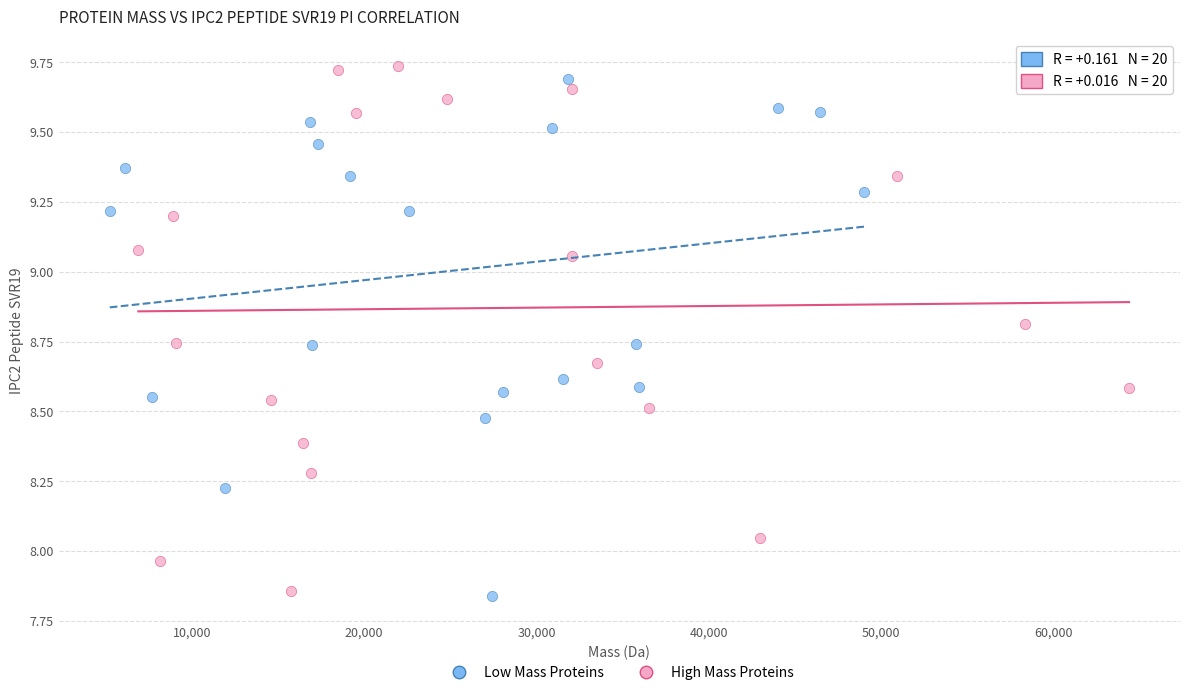

What are all the series names shown in the legend?

Low Mass Proteins, High Mass Proteins